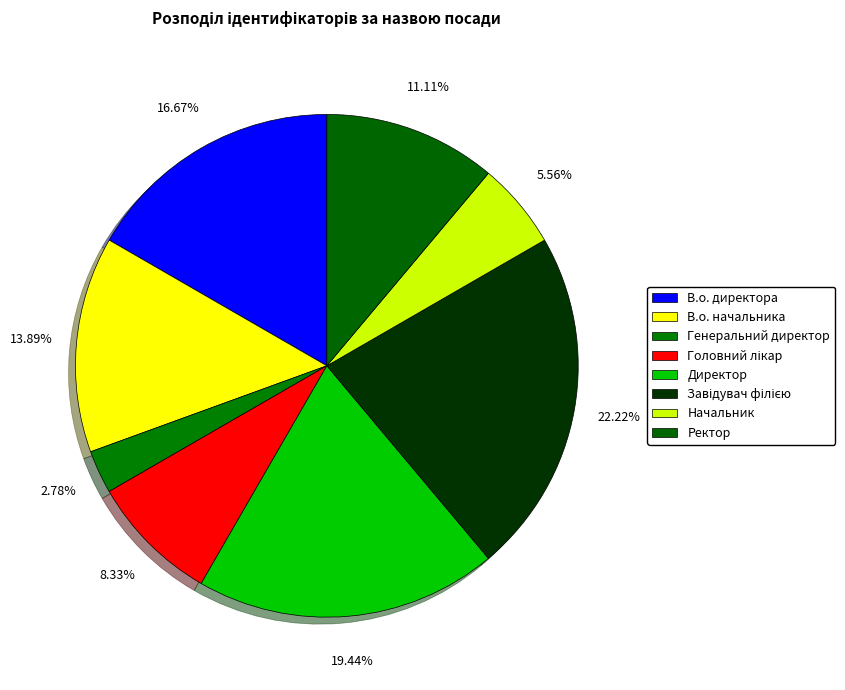

Rank the categories by value from highest to lowest.

Завідувач філією, Директор, В.о. директора, В.о. начальника, Ректор, Головний лікар, Начальник, Генеральний директор